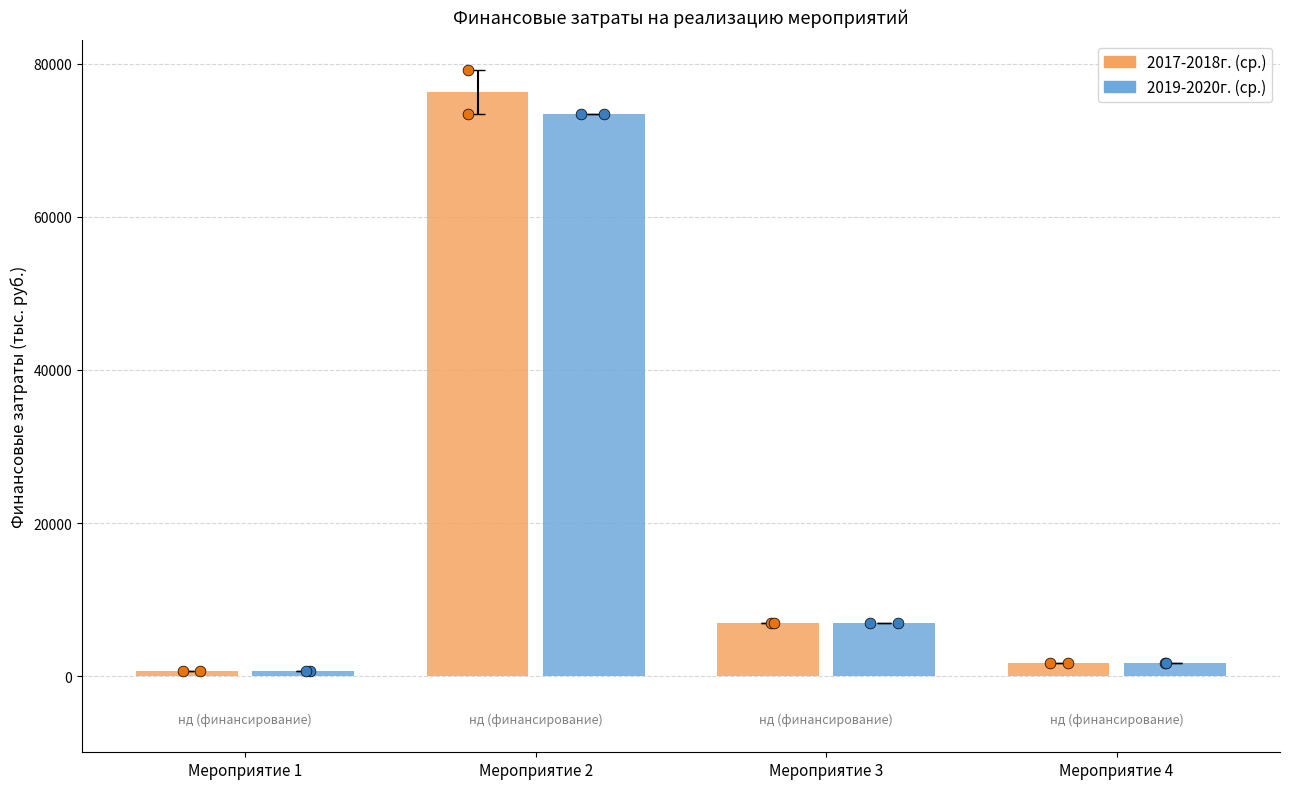

At which category is the sum across all series the highest?

Мероприятие 2